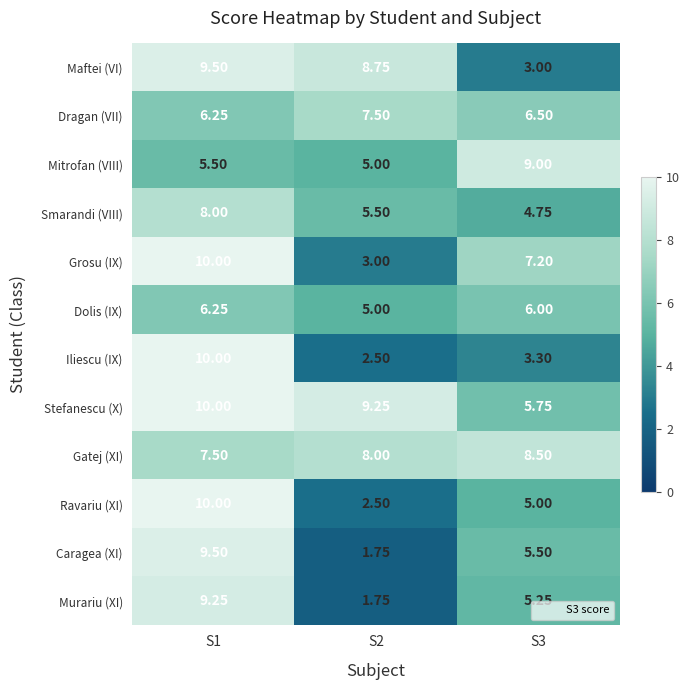

Which series has the largest total across all categories?

Stefanescu (X)